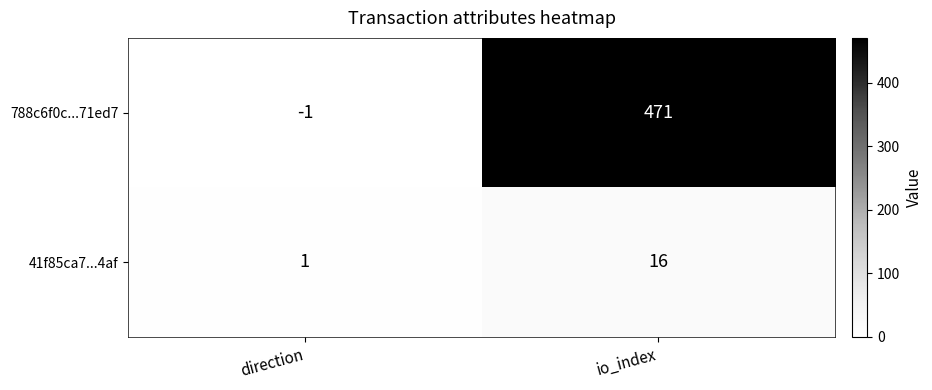

Rank the categories by 41f85ca7...4af value from highest to lowest.

io_index, direction